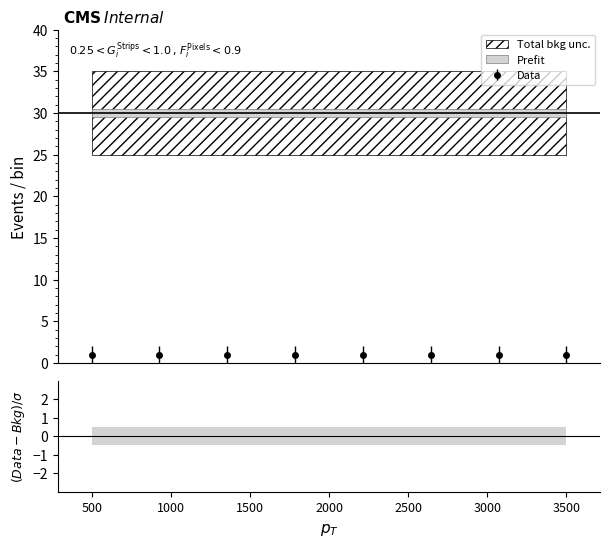

What is the greatest value displayed?

30